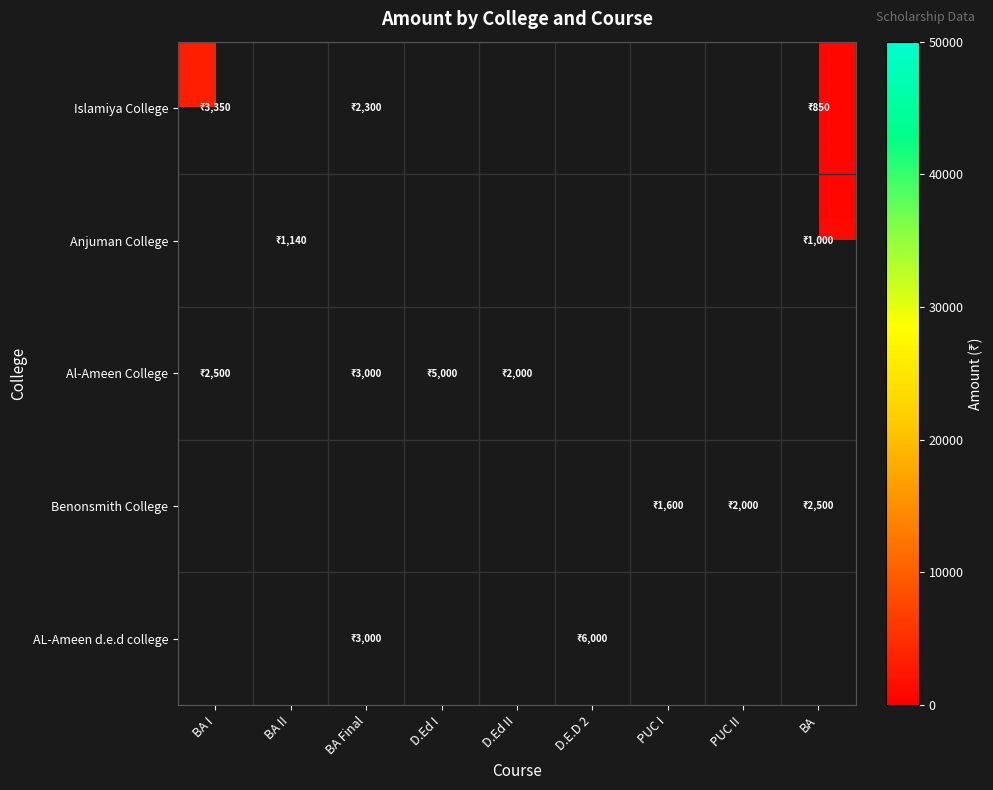

At how many categories does at least one series exceed 2707?

4